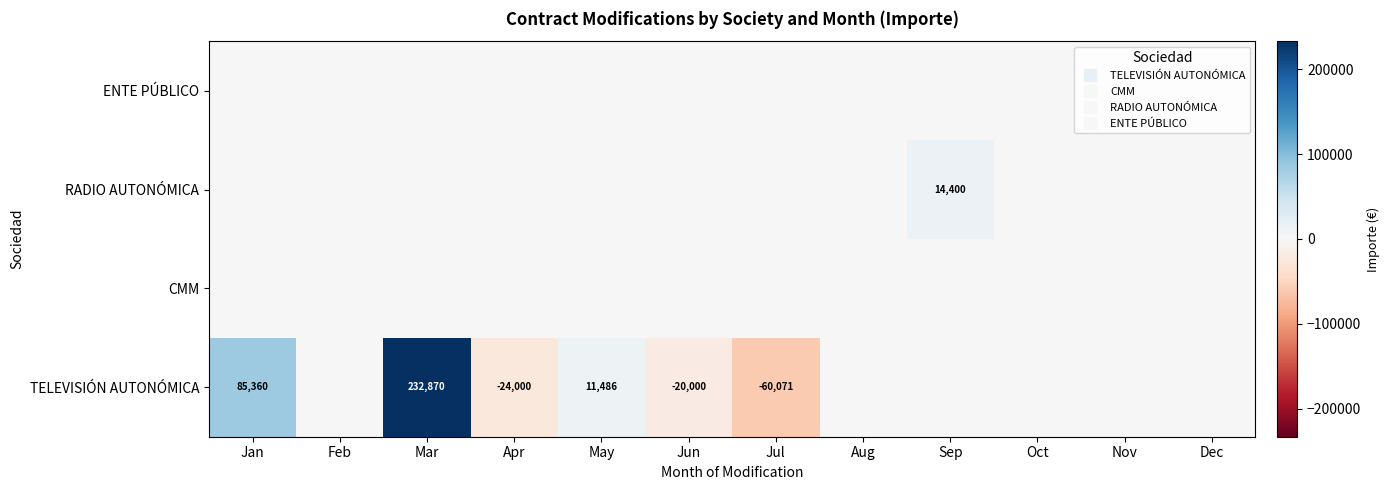

The RADIO AUTONÓMICA series shows 0.0 at Jul. True or false?

True